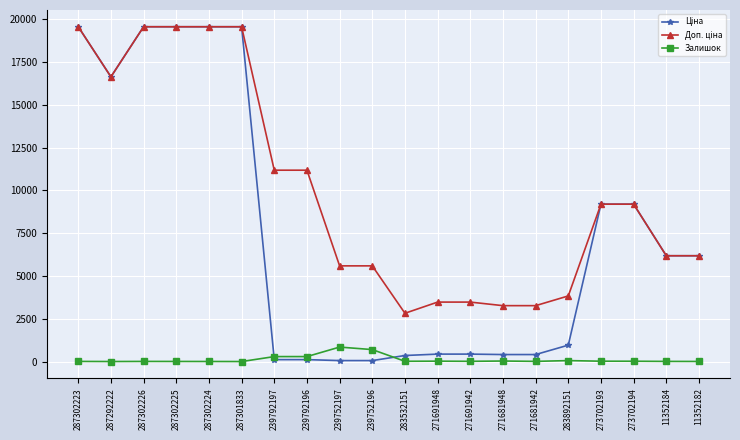

How many distinct data groups are displayed?

3